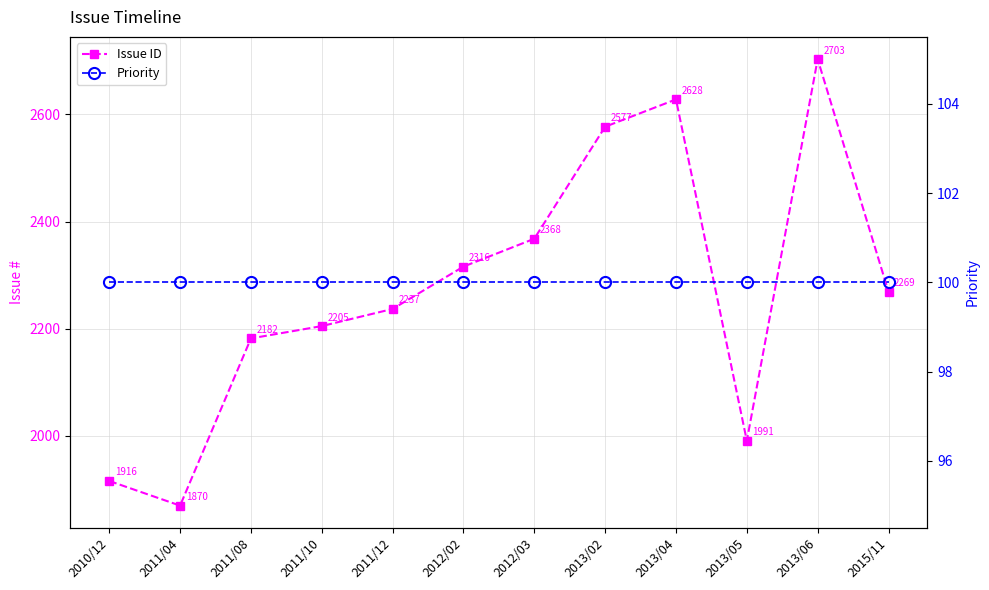

True or false: Issue ID and Priority cross at least once.

False